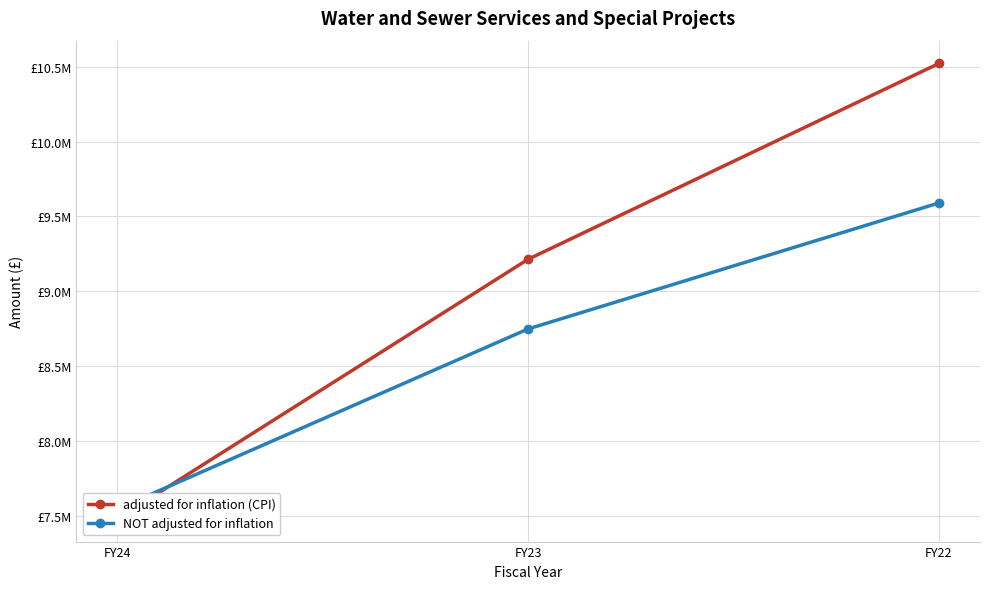

How many series are shown in this chart?

2